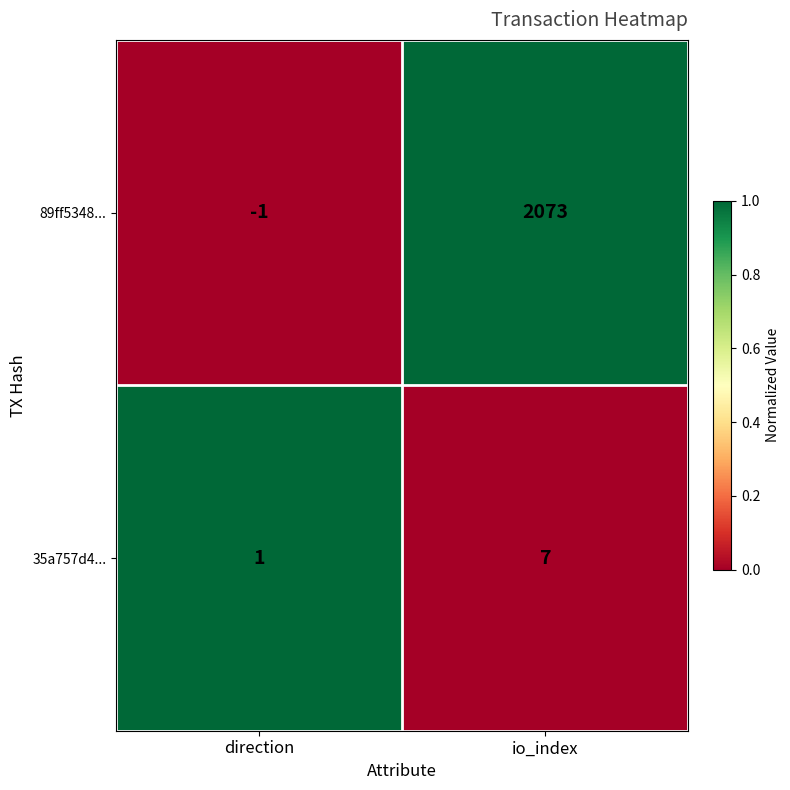

Which series has the widest spread of values?

89ff5348...